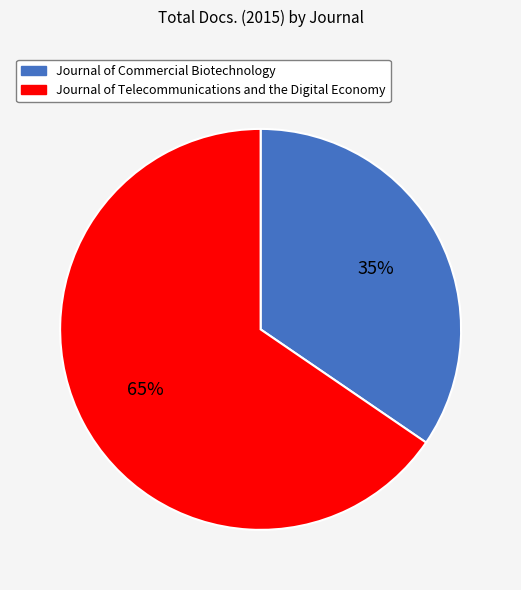

Which category has the biggest portion of the pie?

Journal of Telecommunications and the Digital Economy